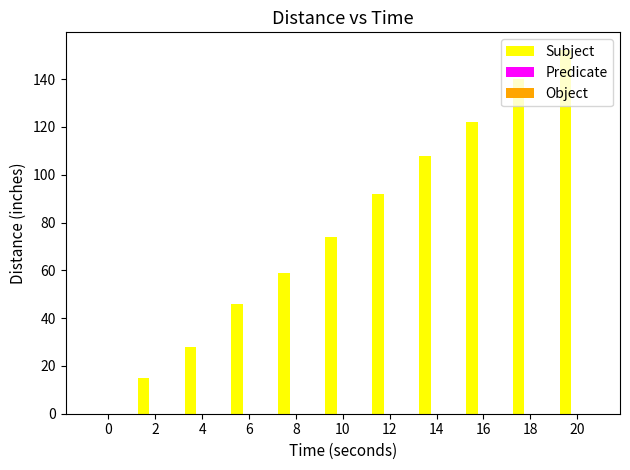

Is it true that the value at 8 is 59?

True